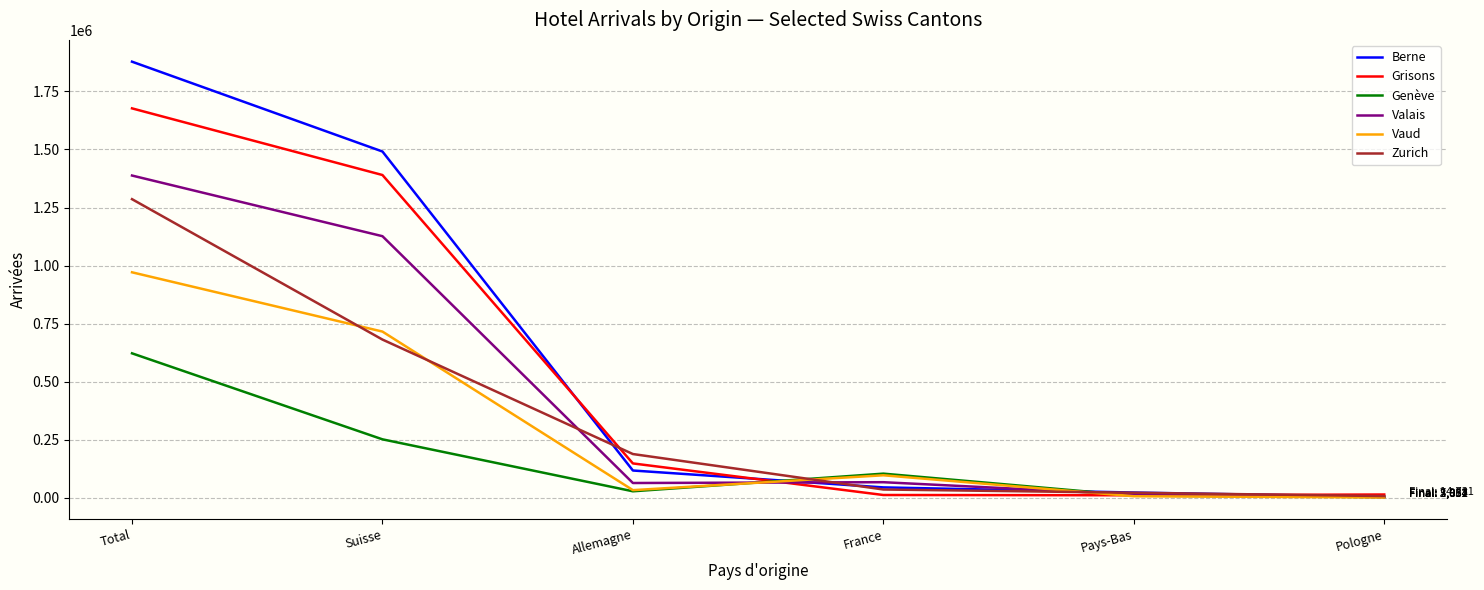

List the series in order of their peak value, highest first.

Berne, Grisons, Valais, Zurich, Vaud, Genève